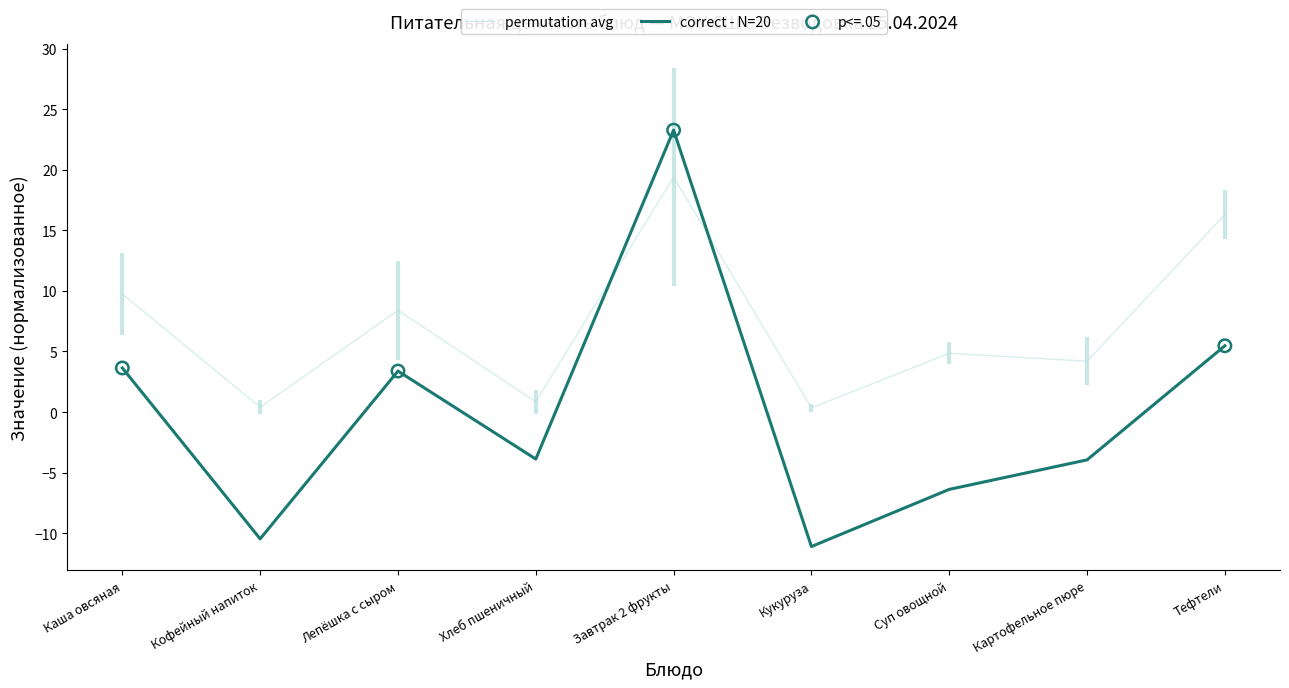

Is the value of Калорийность at Хлеб пшеничный greater than the value of Белки at Кофейный напиток?

No